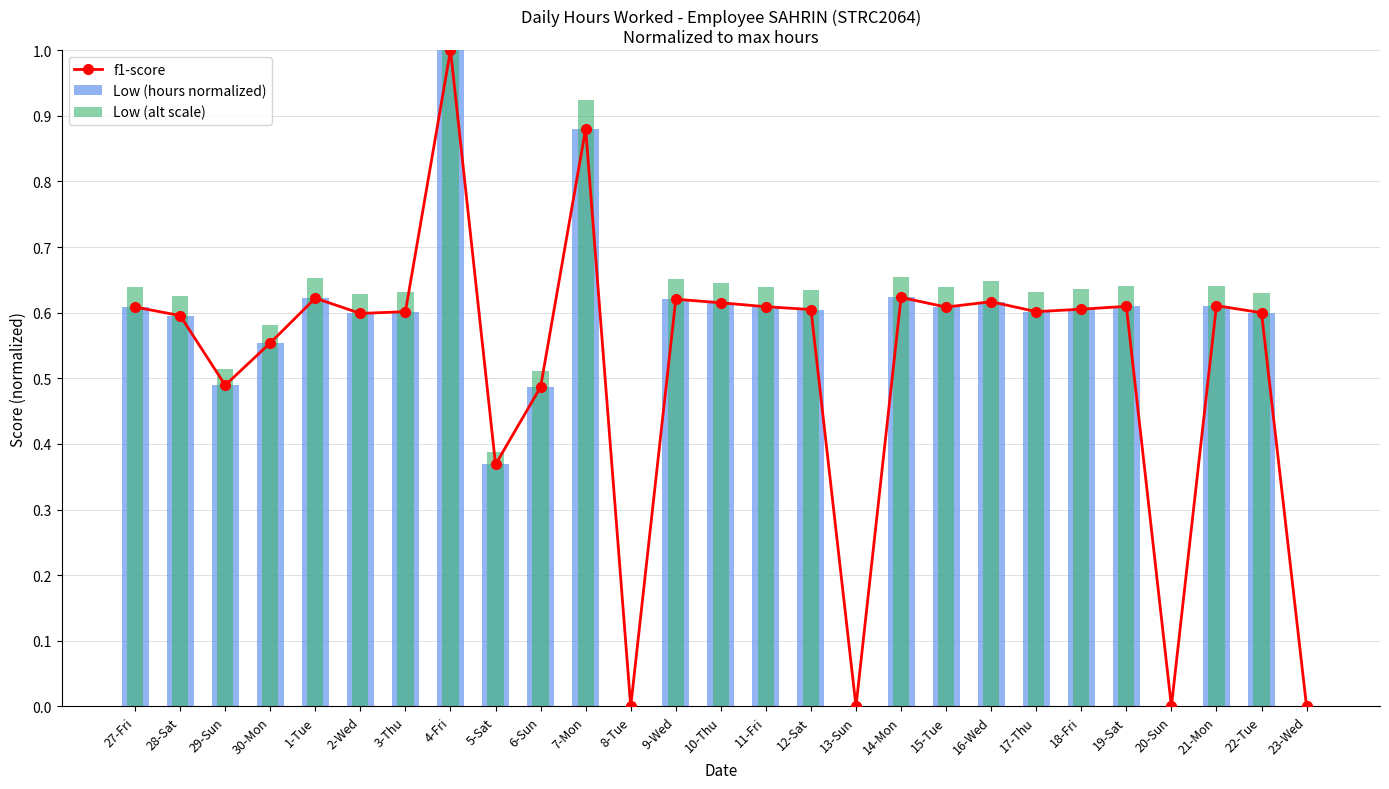

At how many categories does at least one series exceed 0?

23